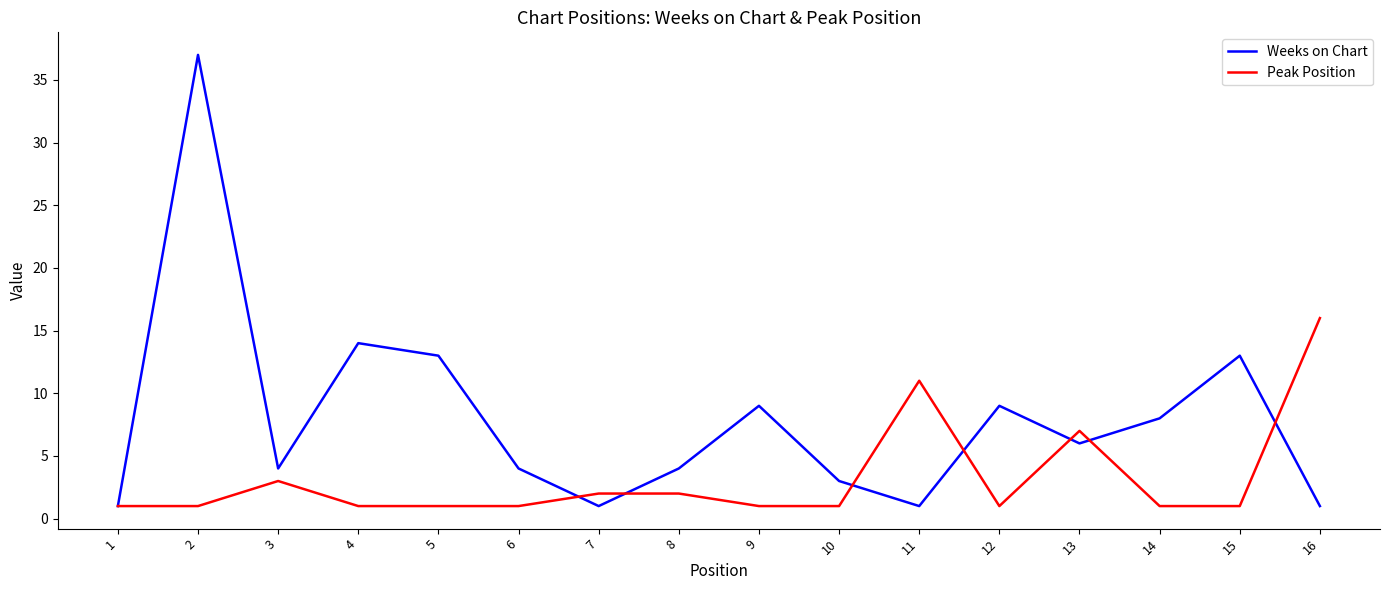

Reading left to right, list all the values displayed in this chart.

Weeks on Chart: 1=1	2=37	3=4	4=14	5=13	6=4	7=1	8=4	9=9	10=3	11=1	12=9	13=6	14=8	15=13	16=1
Peak Position: 1=1	2=1	3=3	4=1	5=1	6=1	7=2	8=2	9=1	10=1	11=11	12=1	13=7	14=1	15=1	16=16